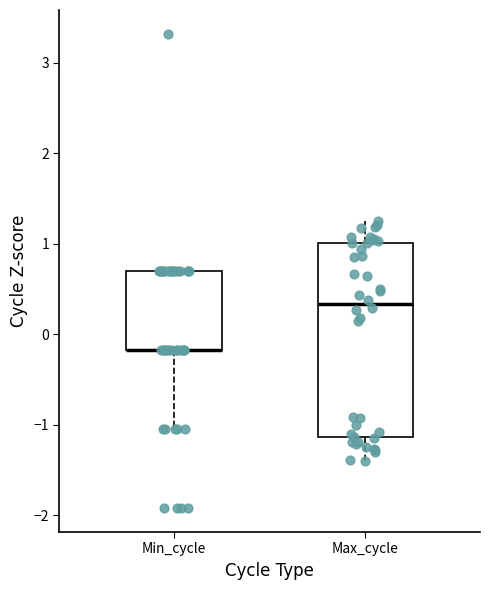

Where is the upper edge of the box for Min_cycle on the y-axis? The values are not printed on the chart, so give them approximately, as read against the axis.

0.7